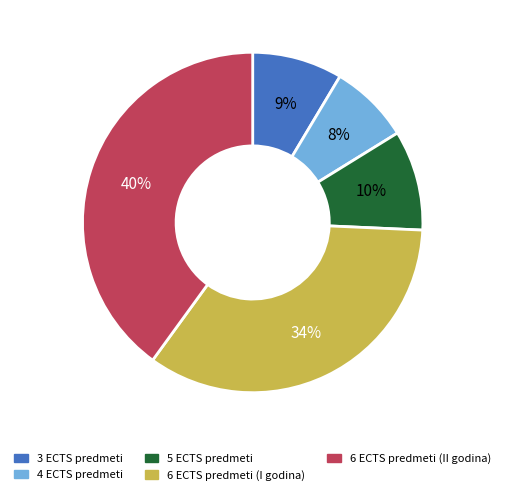

Does any single category account for the majority?

No